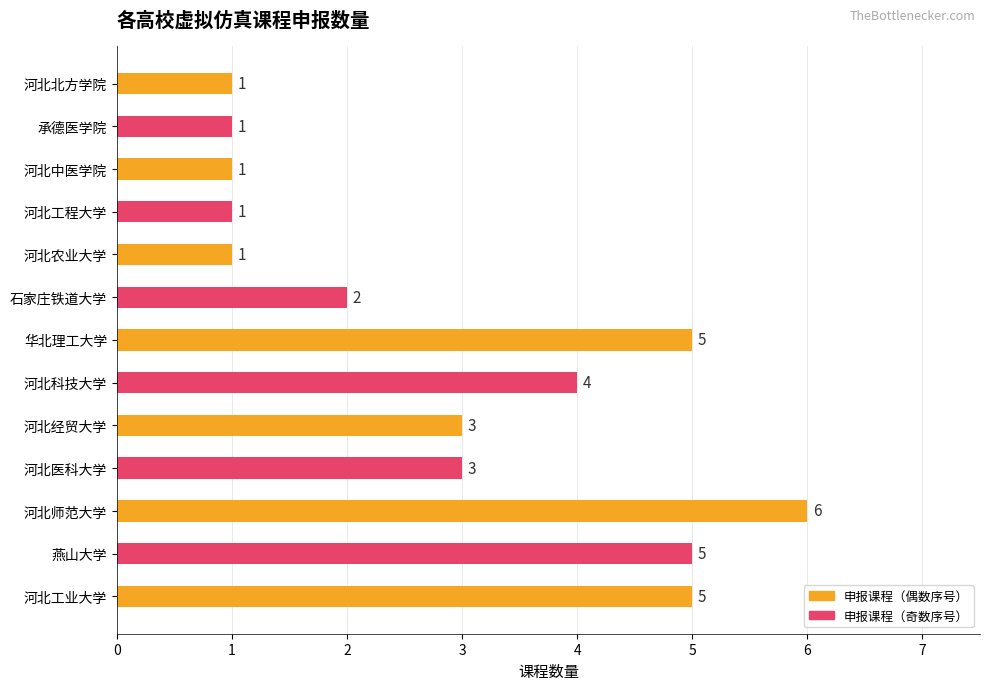

Is it true that the value at 河北工程大学 is 2?

False